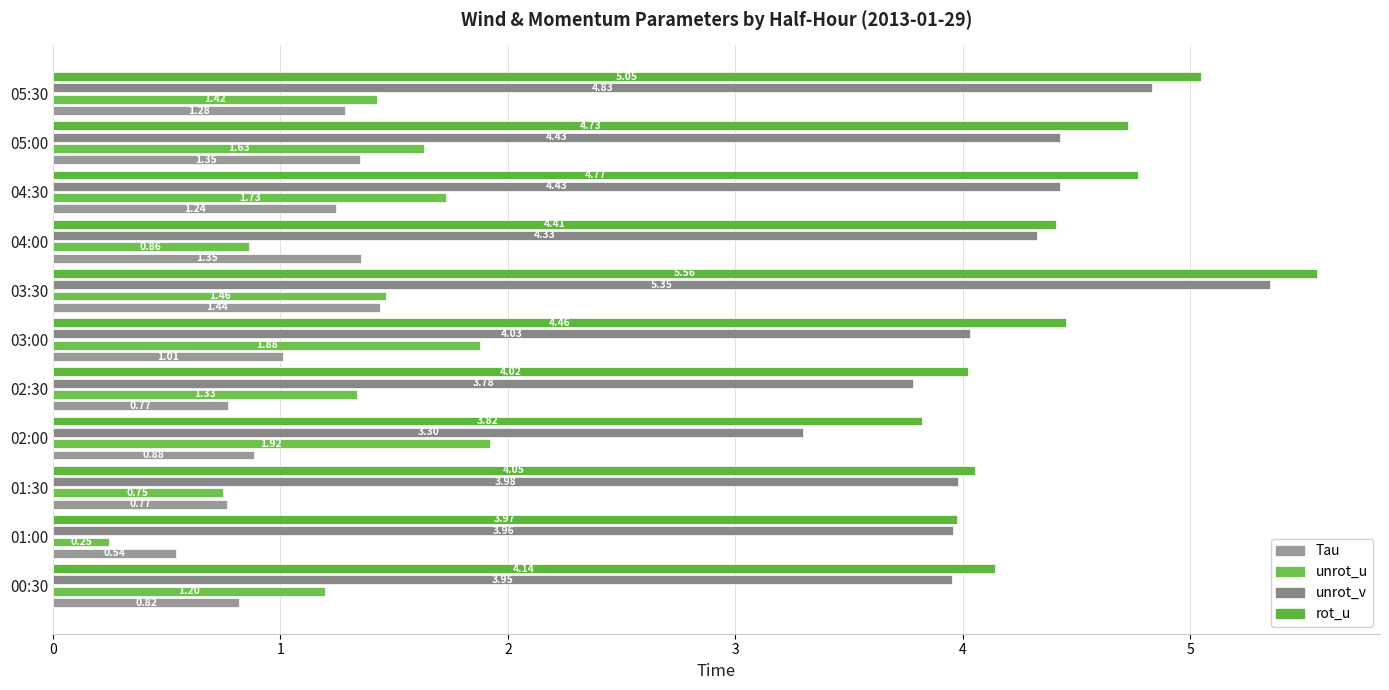

Reading left to right, what are all the values shown in this chart?

Tau: 0.8	0.5	0.8	0.9	0.8	1.0	1.4	1.4	1.2	1.3	1.3
unrot_u: 1.2	0.2	0.7	1.9	1.3	1.9	1.5	0.9	1.7	1.6	1.4
unrot_v: 4.0	4.0	4.0	3.3	3.8	4.0	5.4	4.3	4.4	4.4	4.8
rot_u: 4.1	4.0	4.1	3.8	4.0	4.5	5.6	4.4	4.8	4.7	5.0